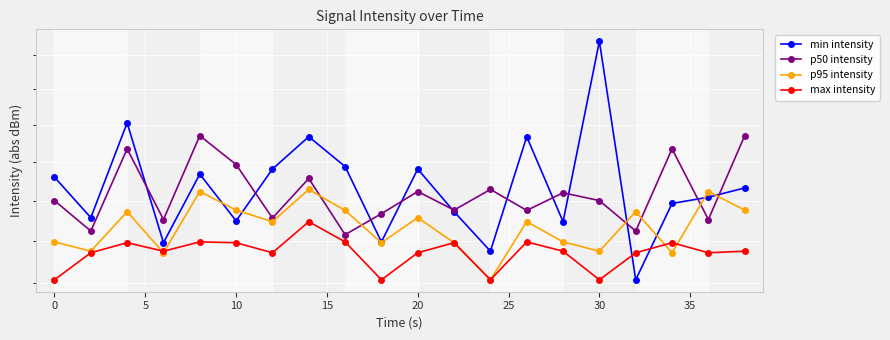

Does the chart display data point markers on the line(s)?

Yes